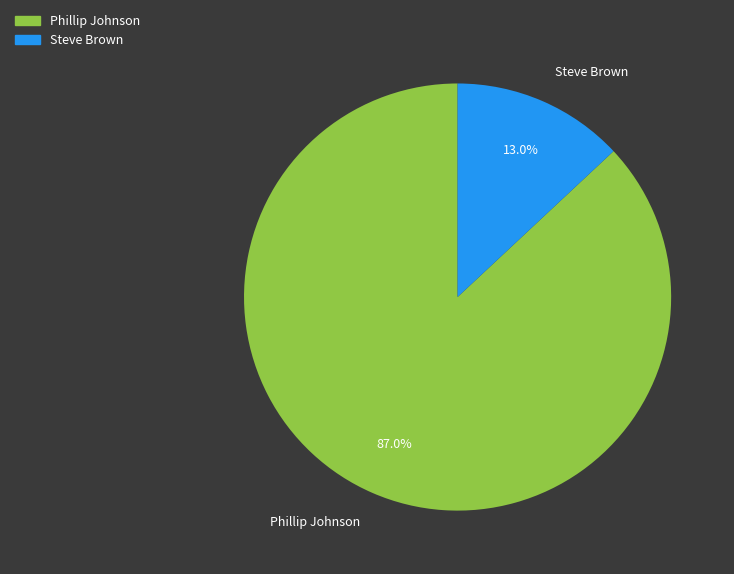

What is the ratio of the value at Phillip Johnson to the value at Steve Brown?

6.7